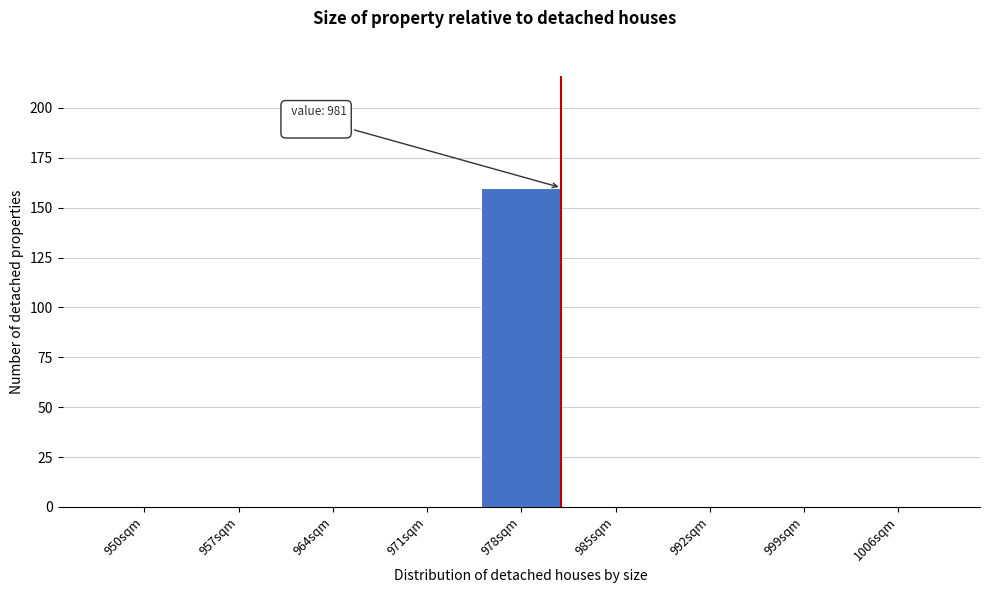

Reading left to right, what are all the values shown in this chart?

950sqm=0	957sqm=0	964sqm=0	971sqm=0	978sqm=160	985sqm=0	992sqm=0	999sqm=0	1006sqm=0